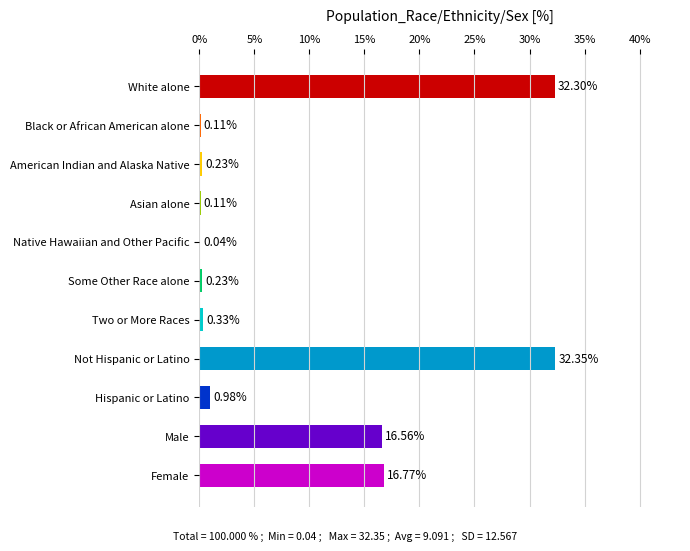

Between Asian alone and Not Hispanic or Latino, which is larger?

Not Hispanic or Latino